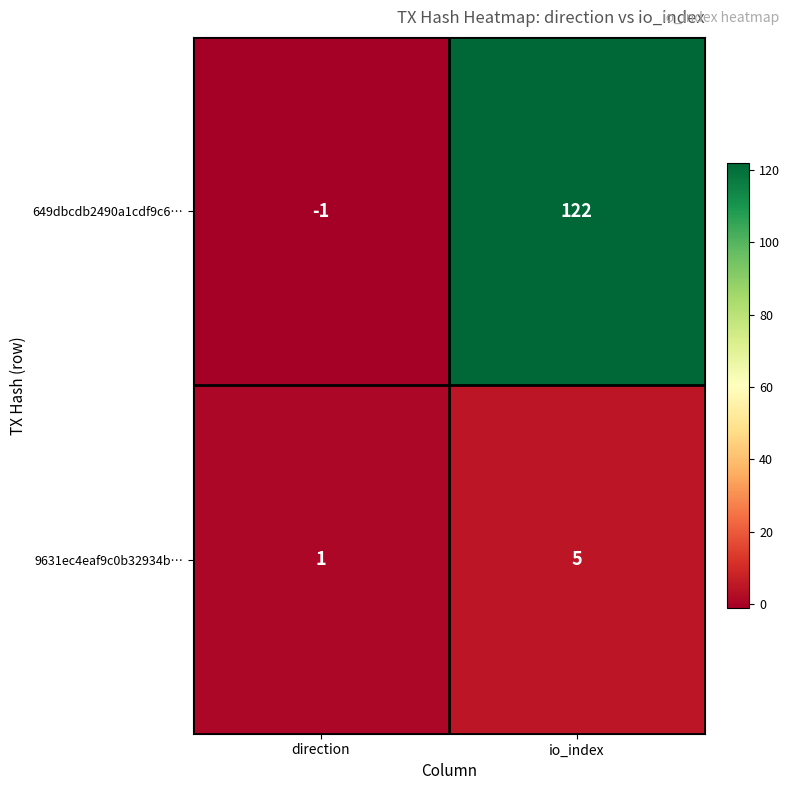

Which series has the widest spread of values?

649dbcdb2490a1cdf9c6…